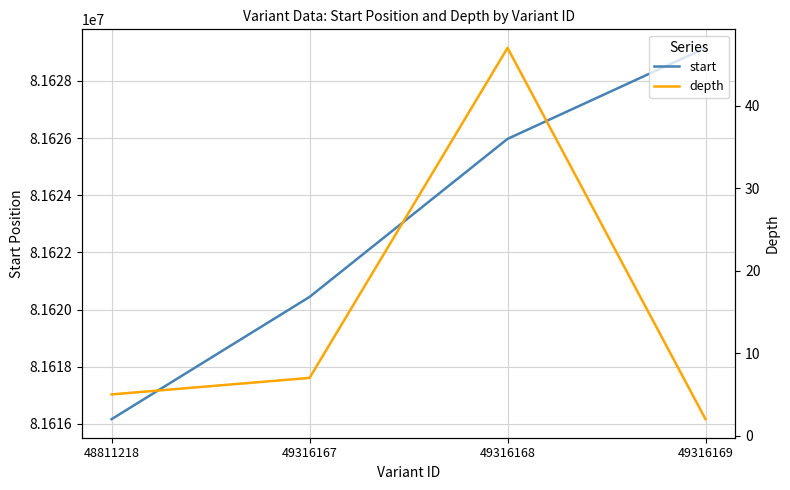

What is the sum of all start values?

326491732